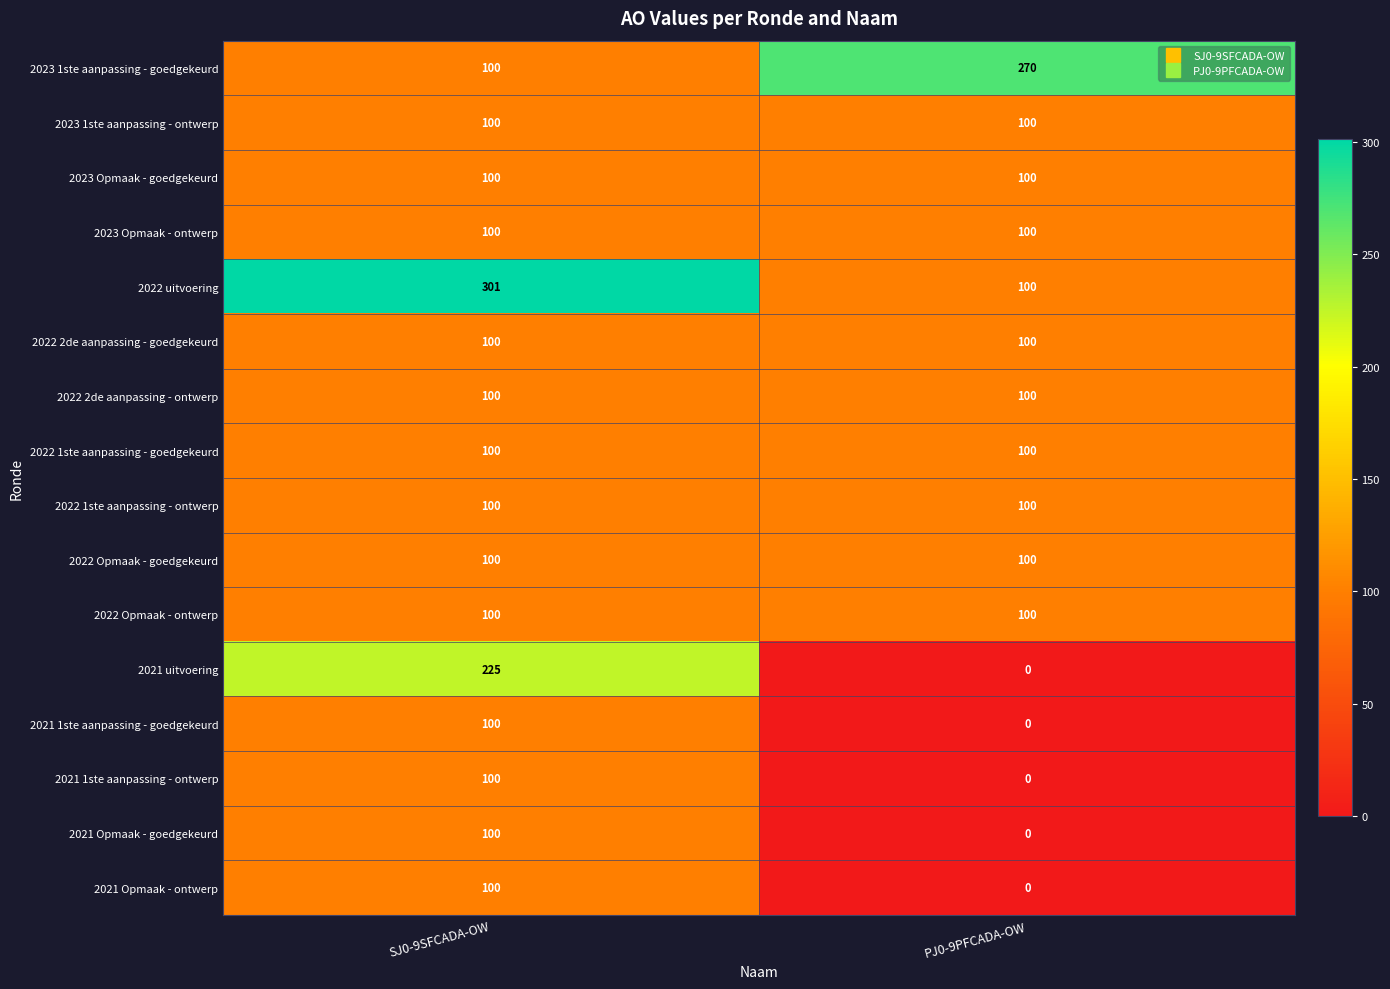

What value does the 2023 Opmaak - ontwerp series have at PJ0-9PFCADA-OW?

100